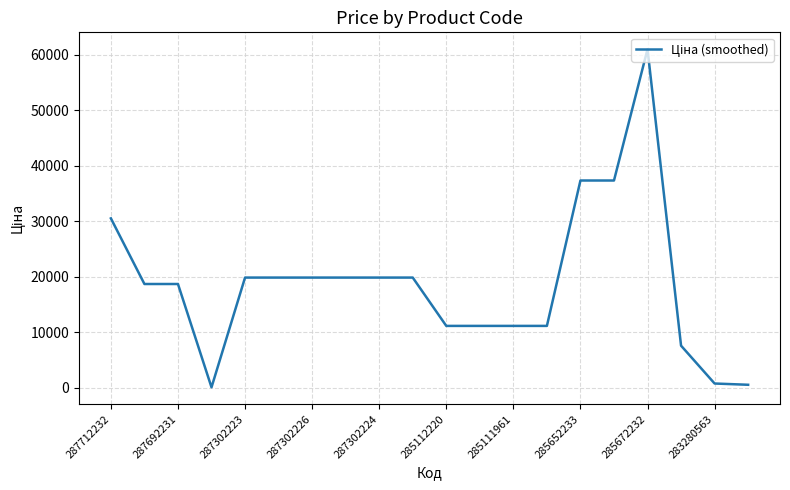

Read the value at 287302223.

19831.1